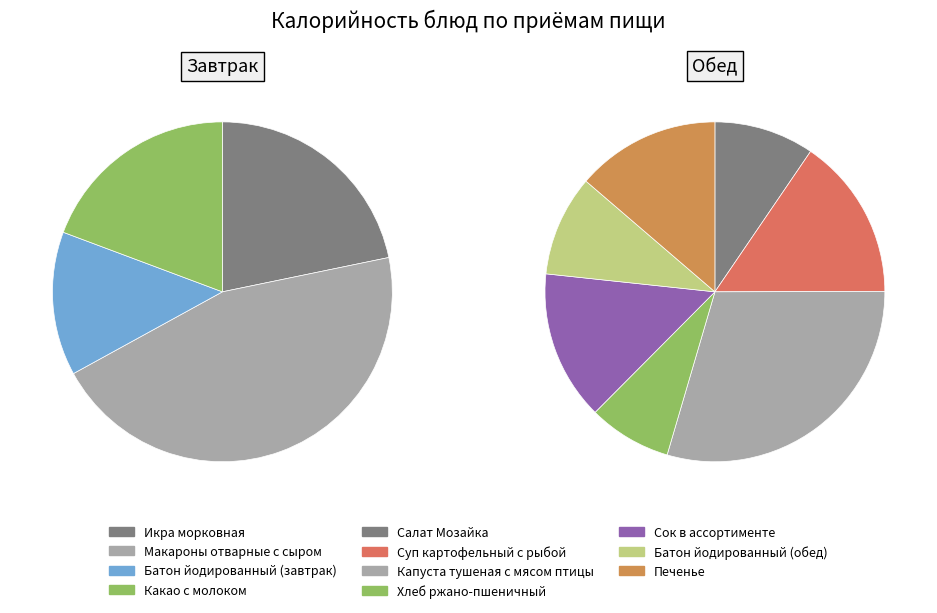

The Сок в ассортименте slice represents 21% of the pie. True or false?

False